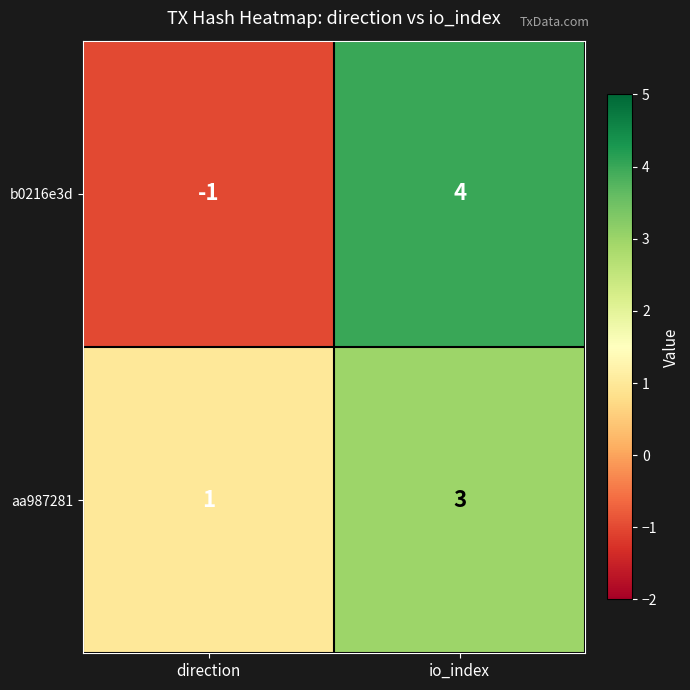

Between direction and io_index, which series saw the biggest shift?

b0216e3d